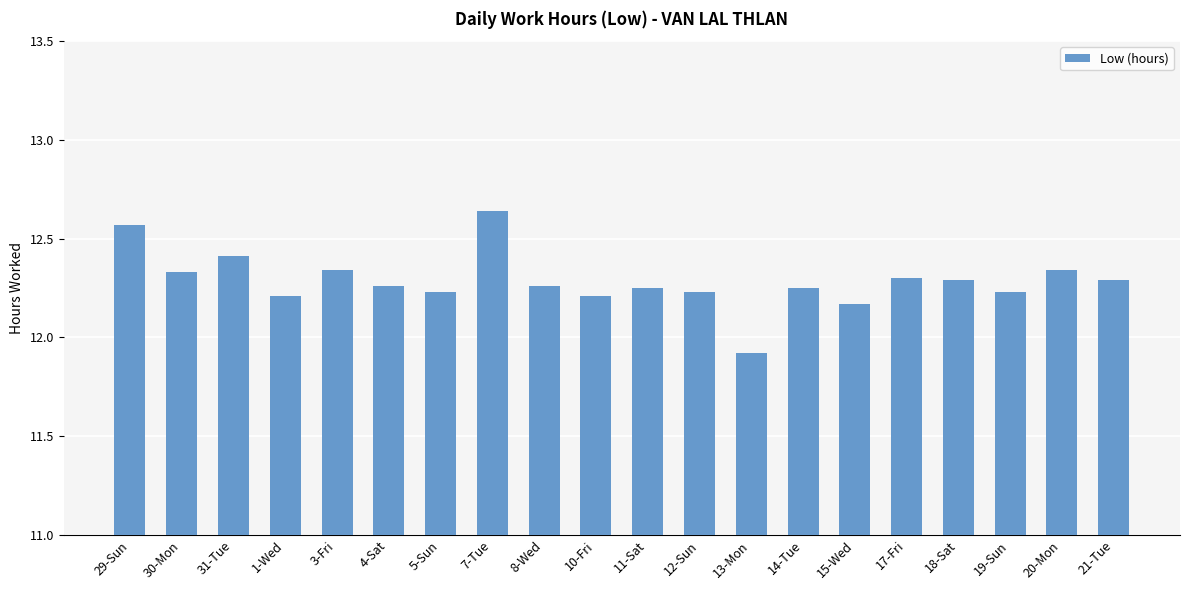

Which category has the lowest value across all series?

13-Mon